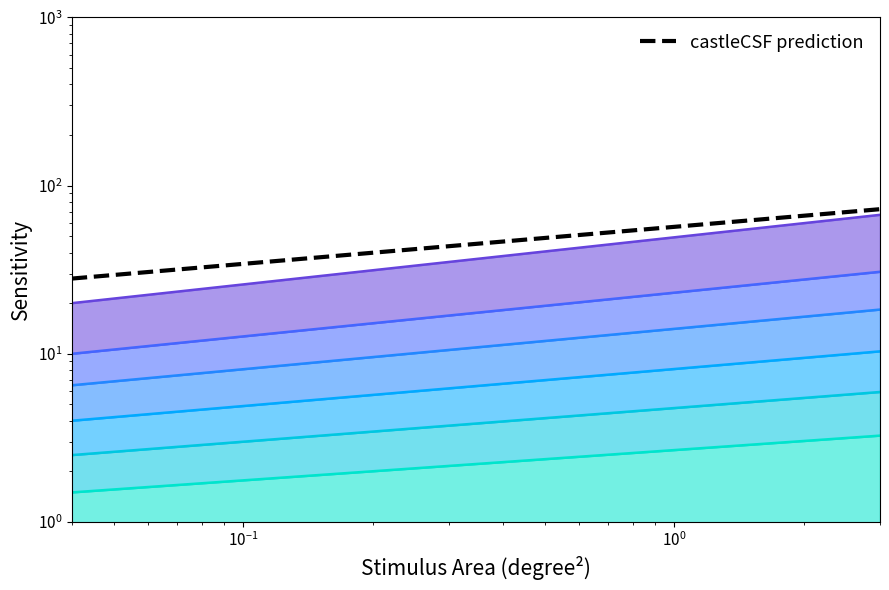

Reading left to right, list all the values displayed in this chart.

28.0	29.4	30.6	31.7	32.6	33.5	34.3	37.4	39.9	43.6	46.5	48.8	50.8	52.6	54.1	55.5	56.8	62.2	66.2	72.4